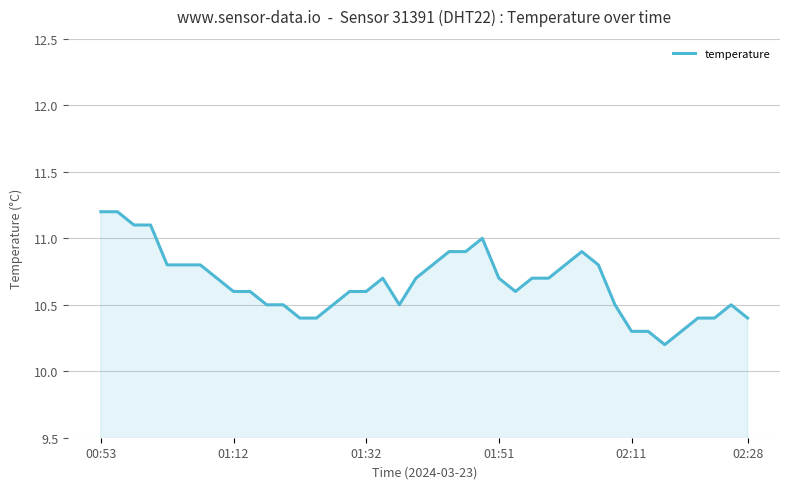

What is the difference between the maximum and minimum values?

1.0